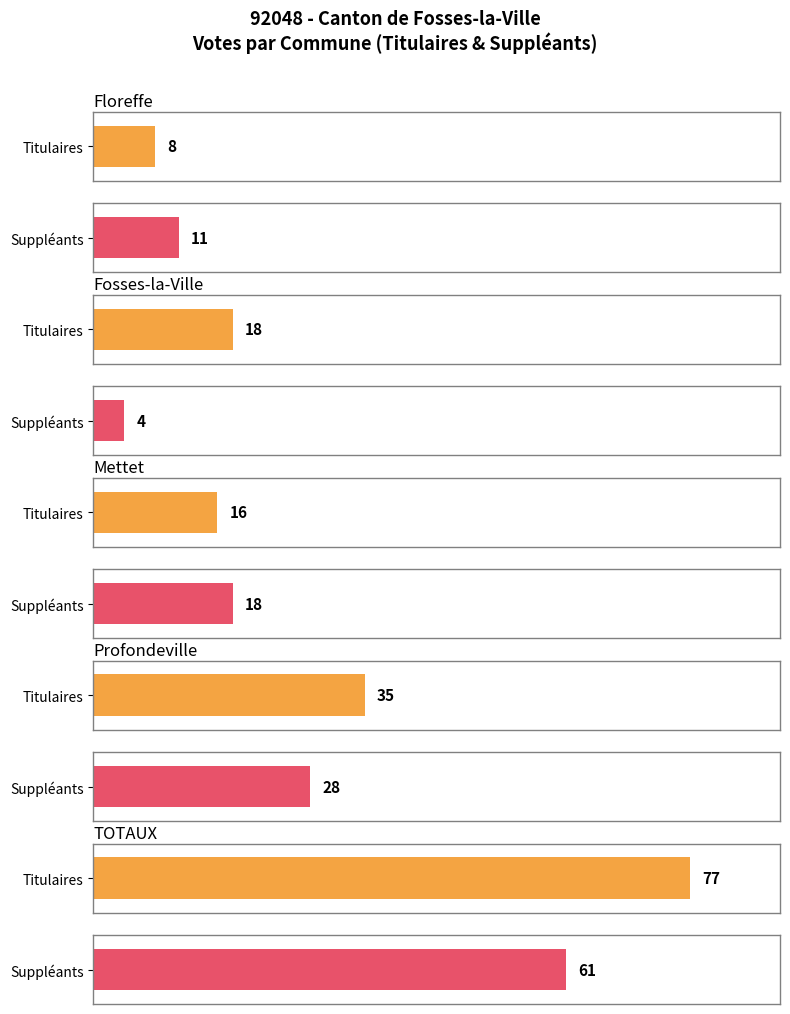

What is the average value of the Profondeville series?

32